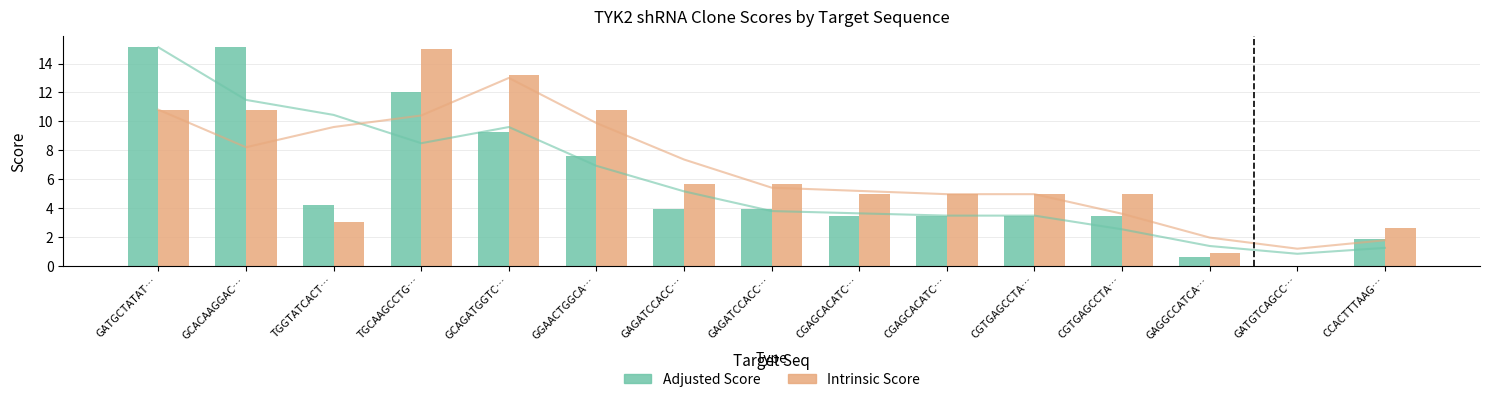

What is the total value across all series at TGCAAGCCTG…?

27.0